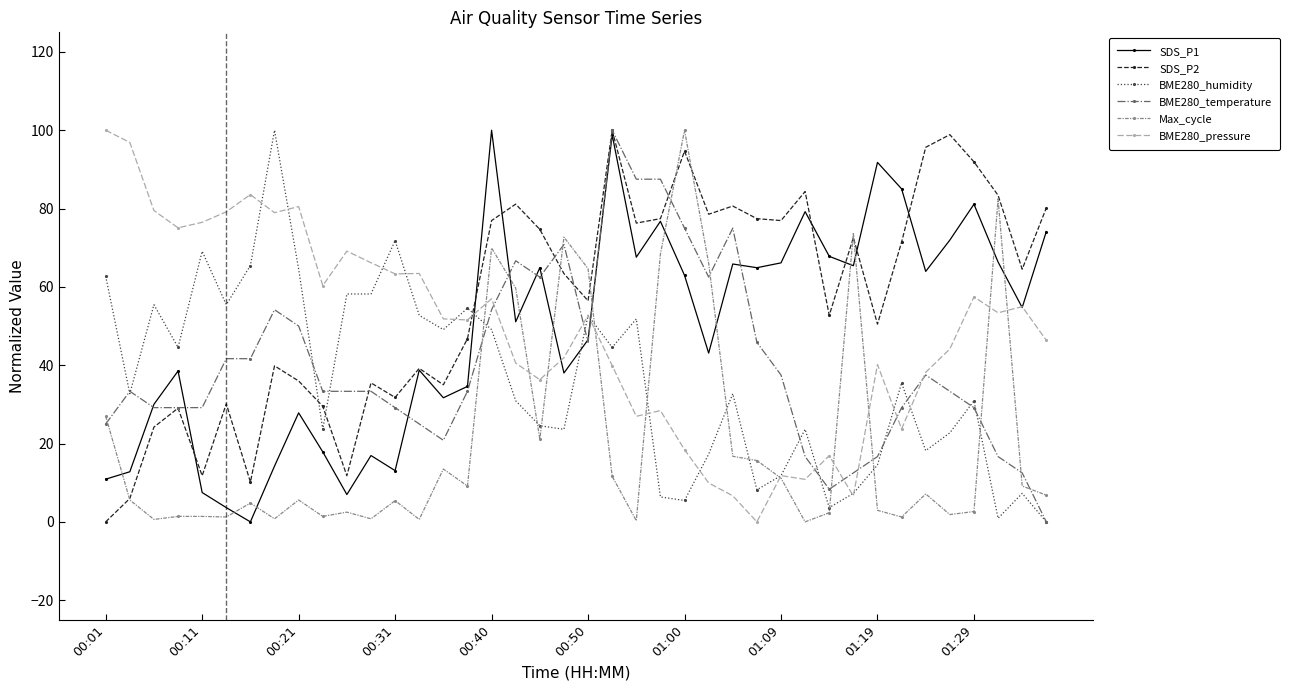

What is the value of the BME280_pressure point at the 14th from the left?

63.4